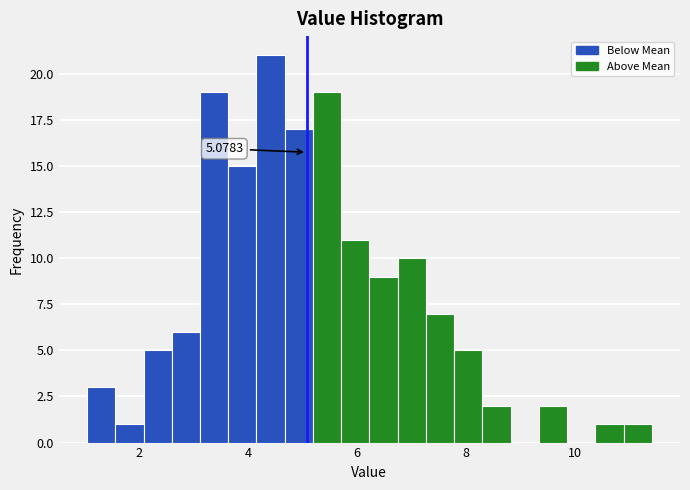

Read against the x-axis, roughly where is the centre of the tallest bar?

4.4